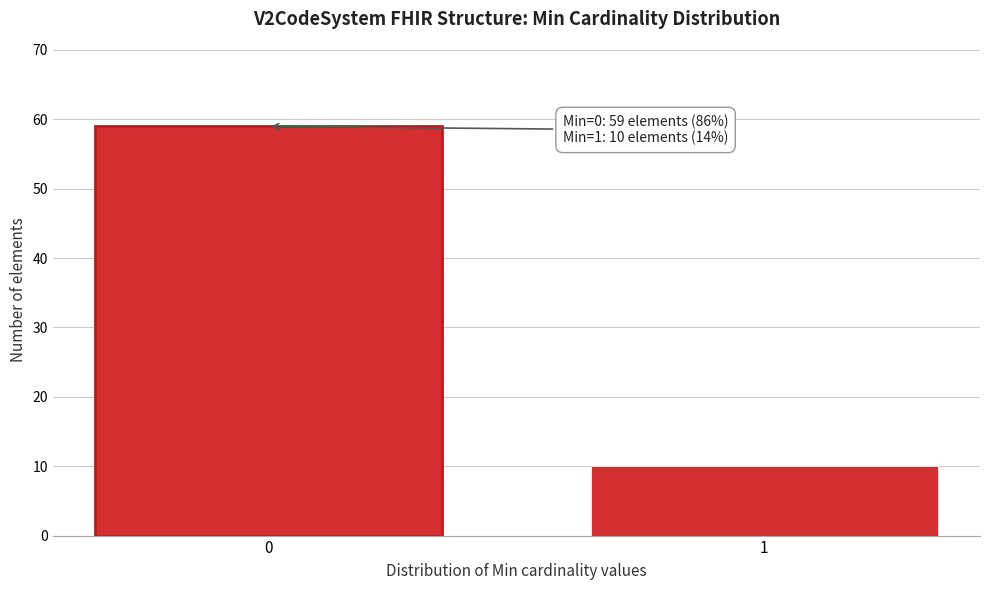

Reading right to left, list all the values displayed in this chart.

10	59